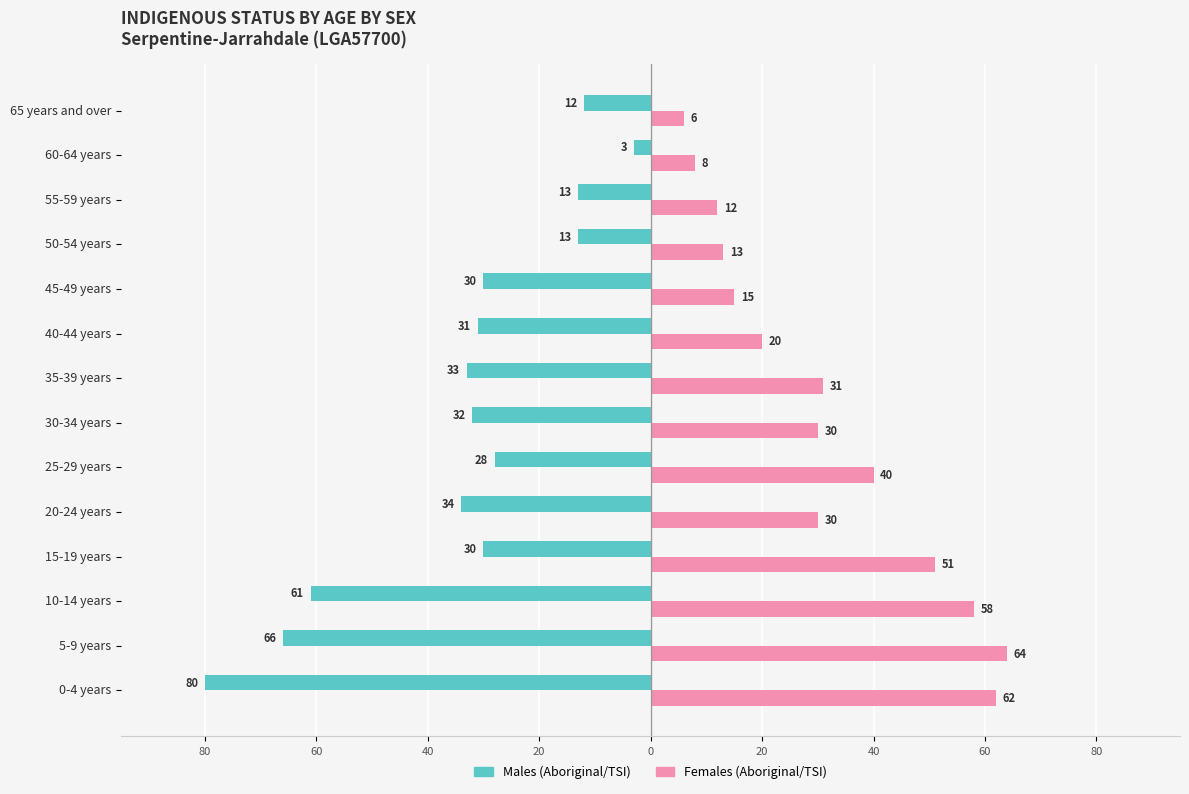

Which series has the largest range (max minus min)?

Males (Aboriginal/TSI)